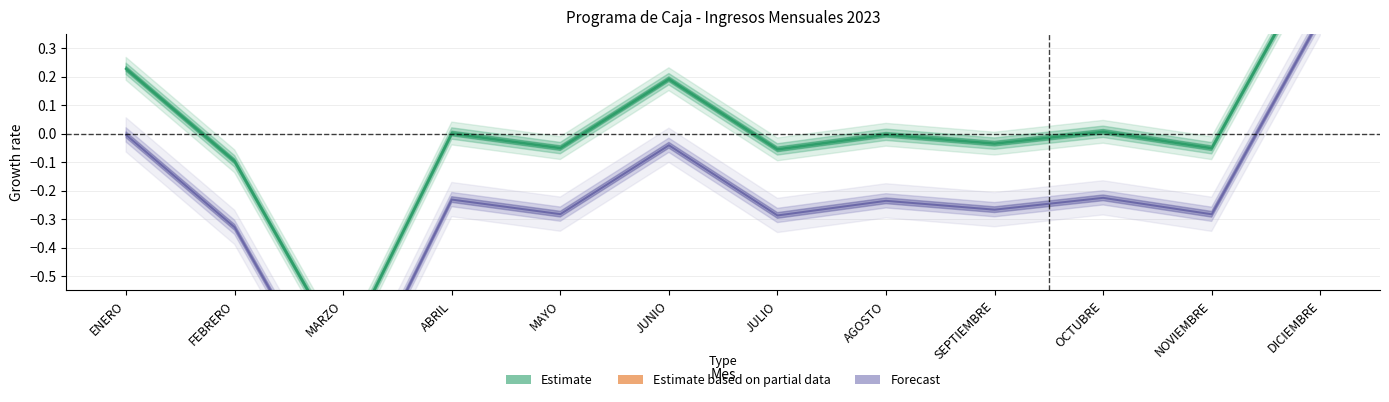

Reading left to right, transcribe all the data shown in this chart.

Estimate: 0.2	-0.1	-0.8	0.0	-0.1	0.2	-0.1	-0.0	-0.0	0.0	-0.1	0.6
Forecast: -0.0	-0.3	-1.0	-0.2	-0.3	-0.0	-0.3	-0.2	-0.3	-0.2	-0.3	0.4